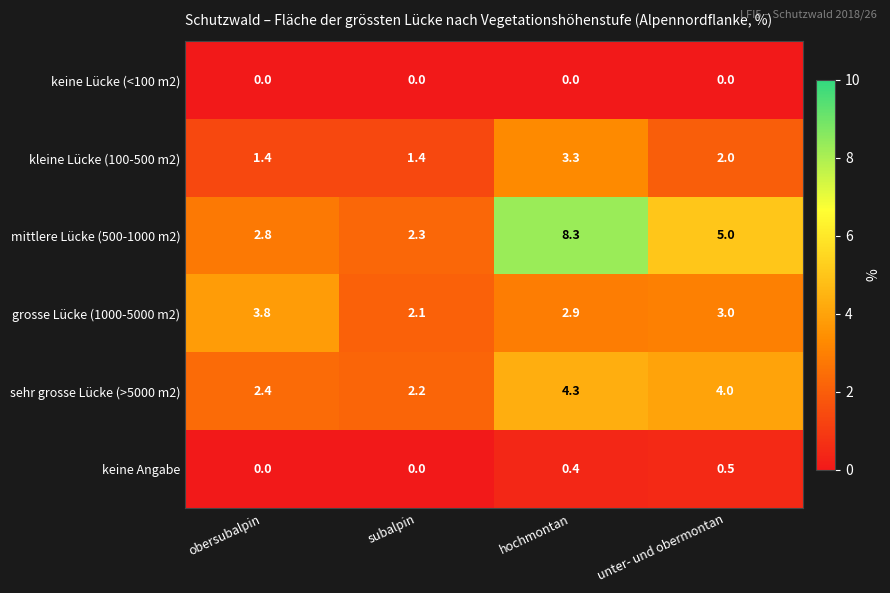

Count the number of data series in this chart.

6